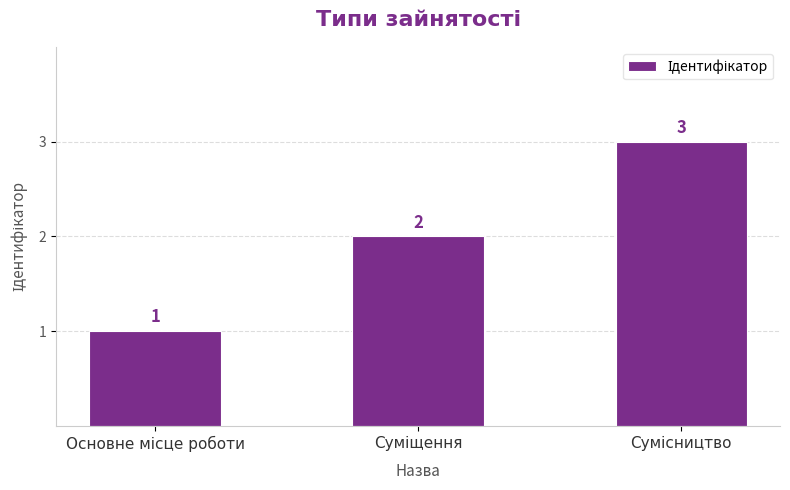

What is the value of the 1st bar from the left?

1